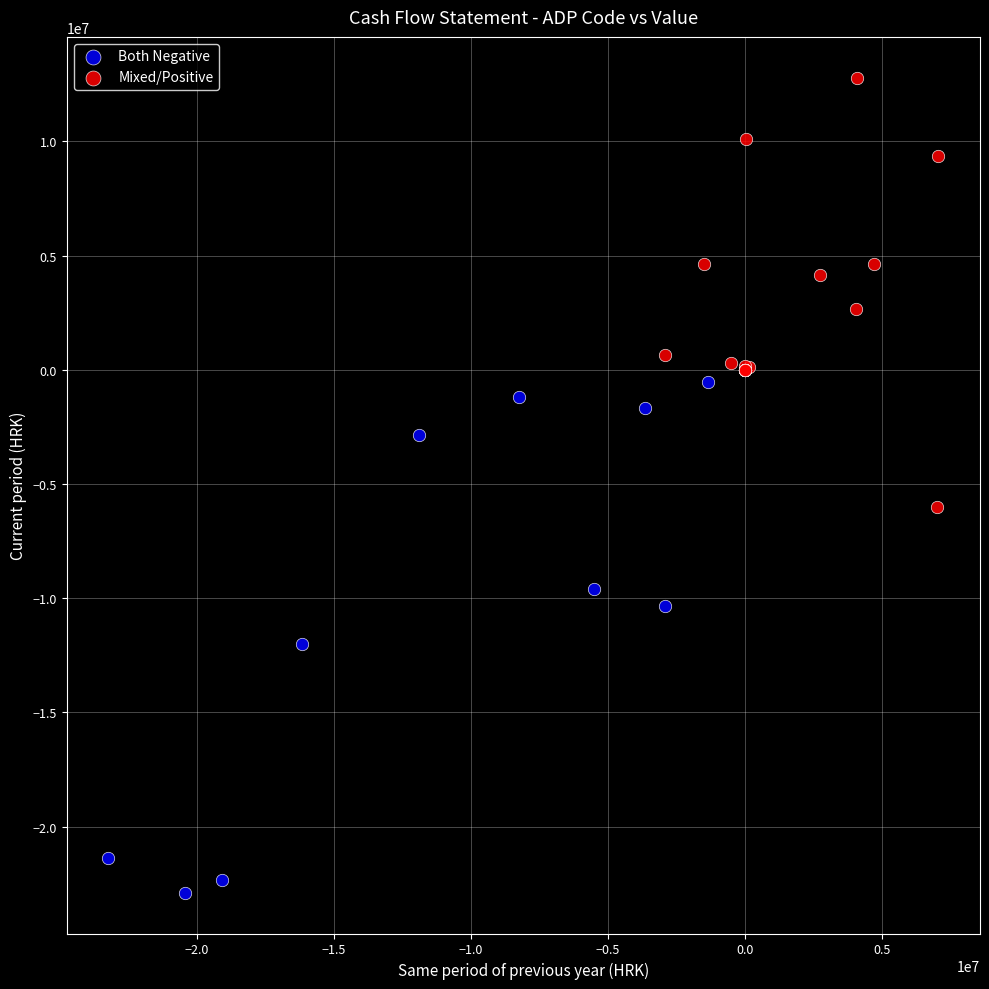

Which series reaches the maximum Y coordinate?

Mixed/Positive